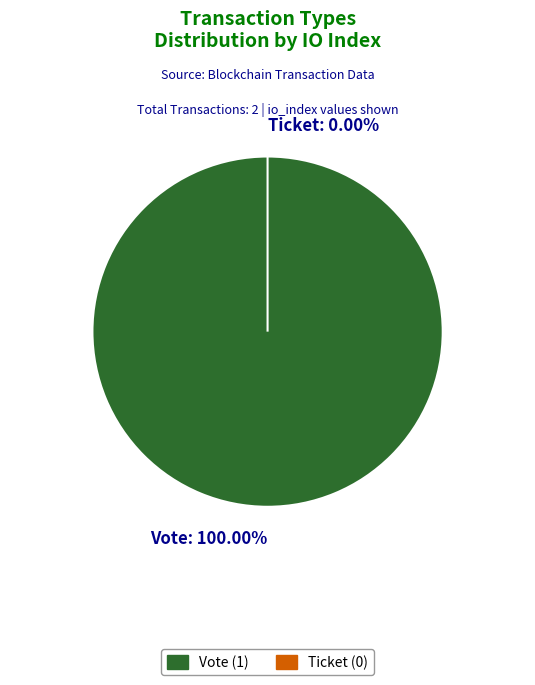

Which category has the smallest portion of the pie?

Ticket